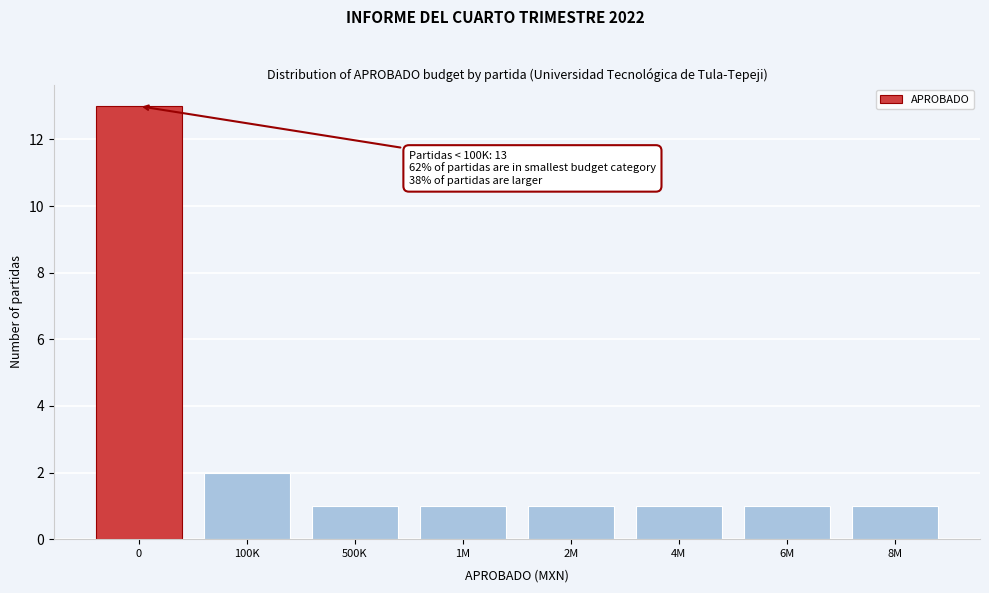

Reading left to right, what are all the values shown in this chart?

0=13	100K=2	500K=1	1M=1	2M=1	4M=1	6M=1	8M=1